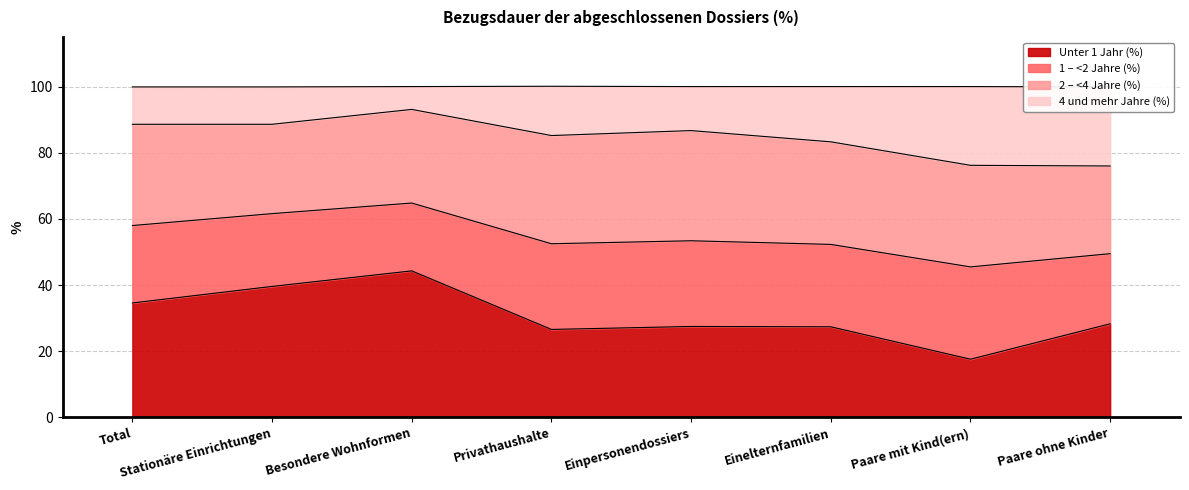

What is the label of the 6th point from the left?

Einelternfamilien